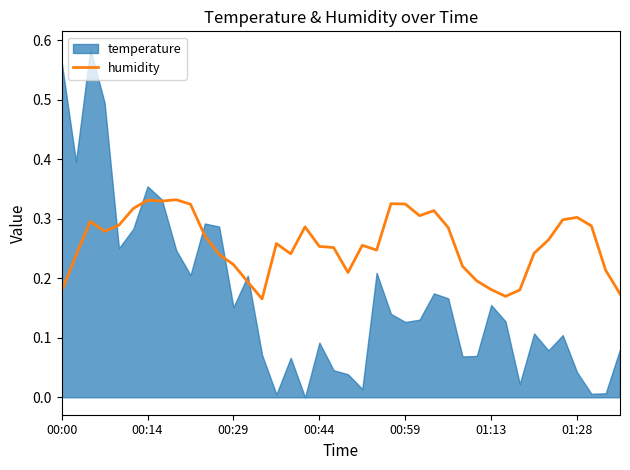

Does the chart display data point markers on the line(s)?

No